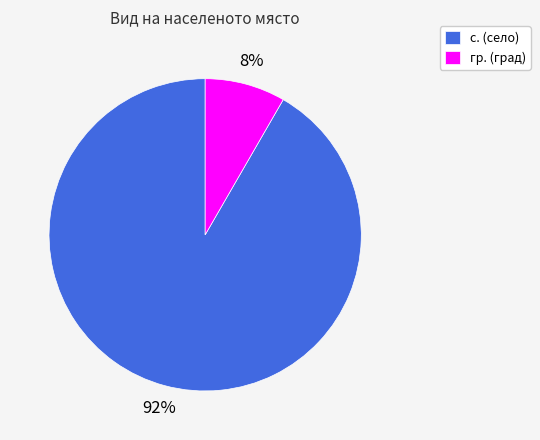

To the nearest percent, what is the average slice percentage?

50%